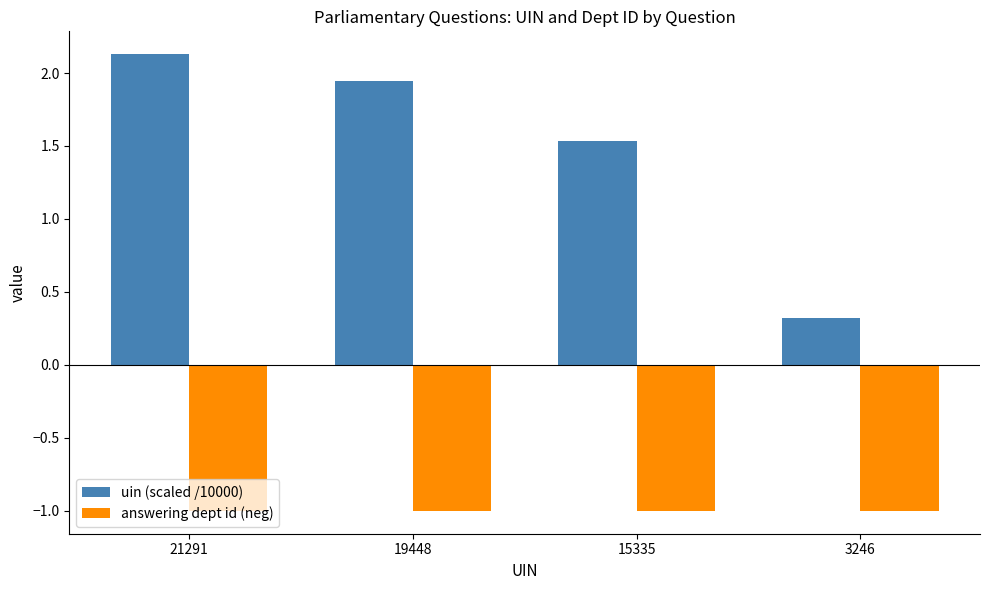

At which label is uin (scaled /10000) closest to 1?

15335